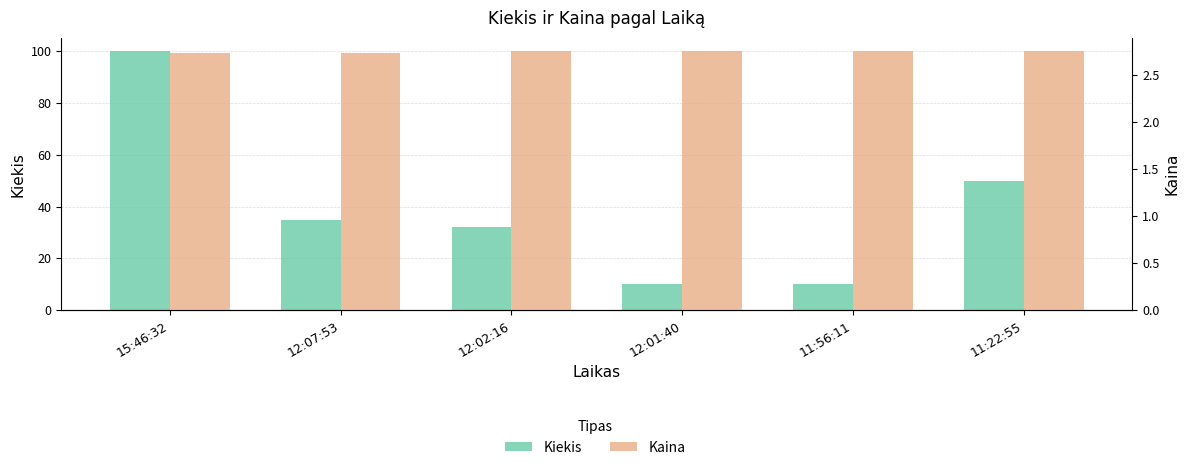

What value does the Kiekis series have at 11:22:55?

50.0